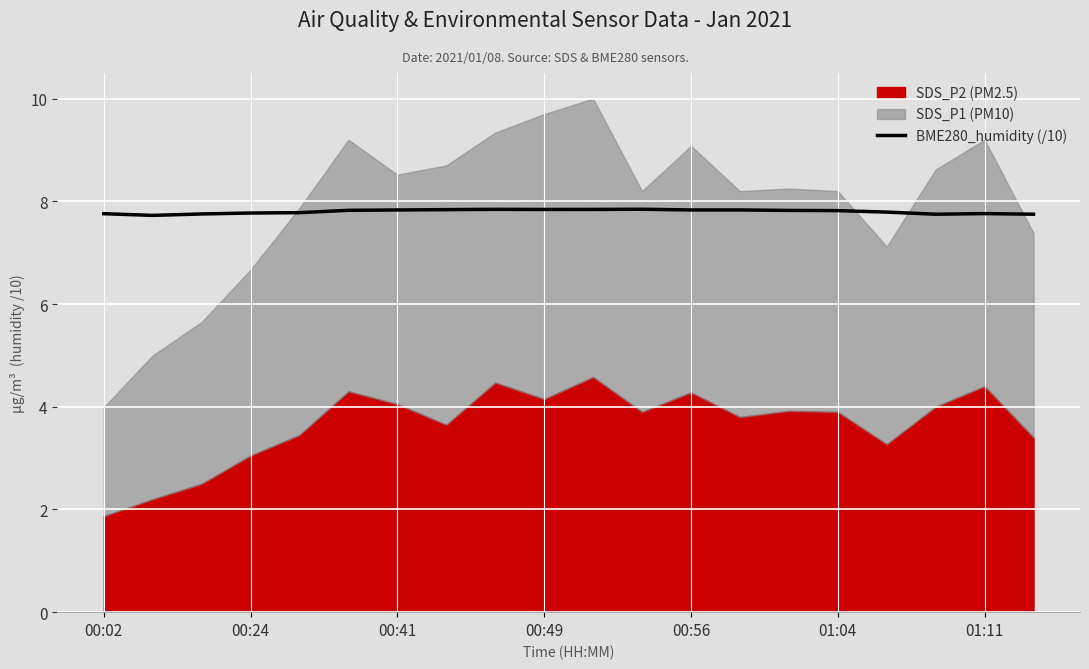

The value at 00:02 is 3.9. True or false?

False